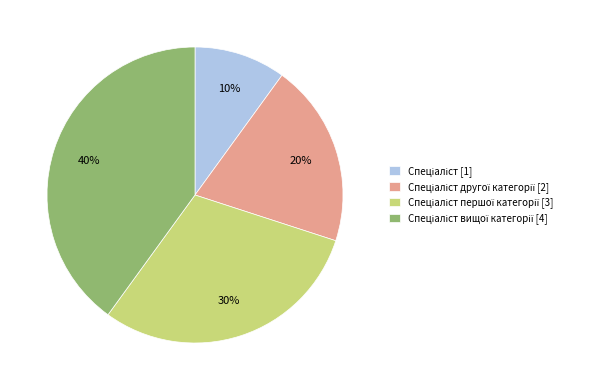

To the nearest percent, what is the difference between the largest and smallest slice percentages?

30%